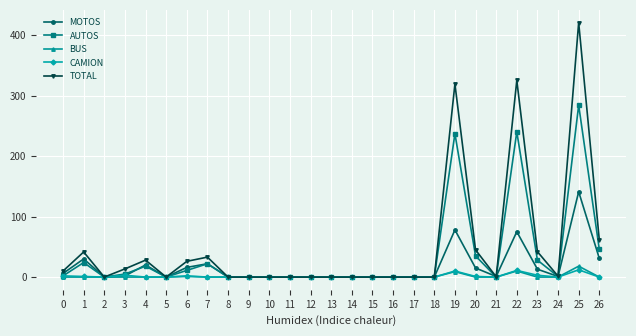

How many lines are shown in the chart?

5